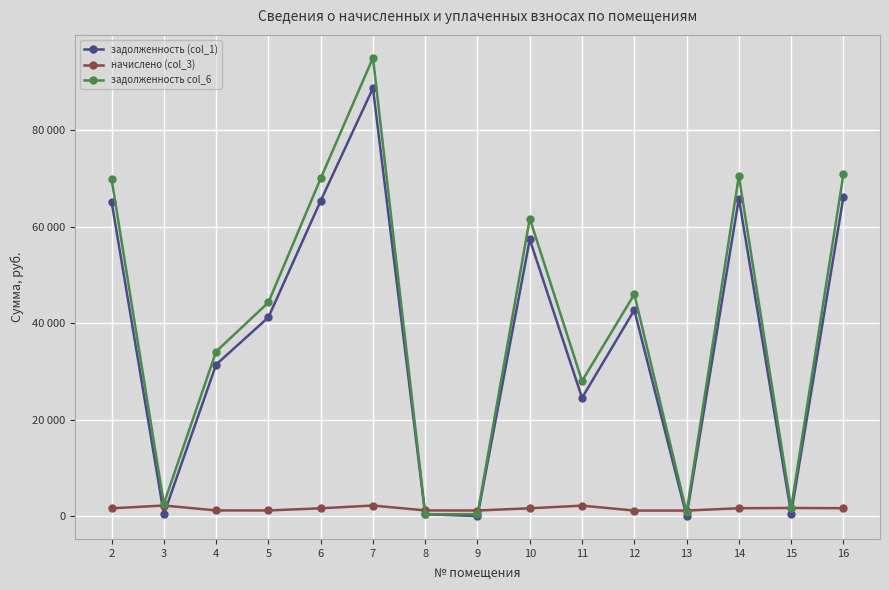

What are all the series names shown in the legend?

задолженность (col_1), начислено (col_3), задолженность col_6